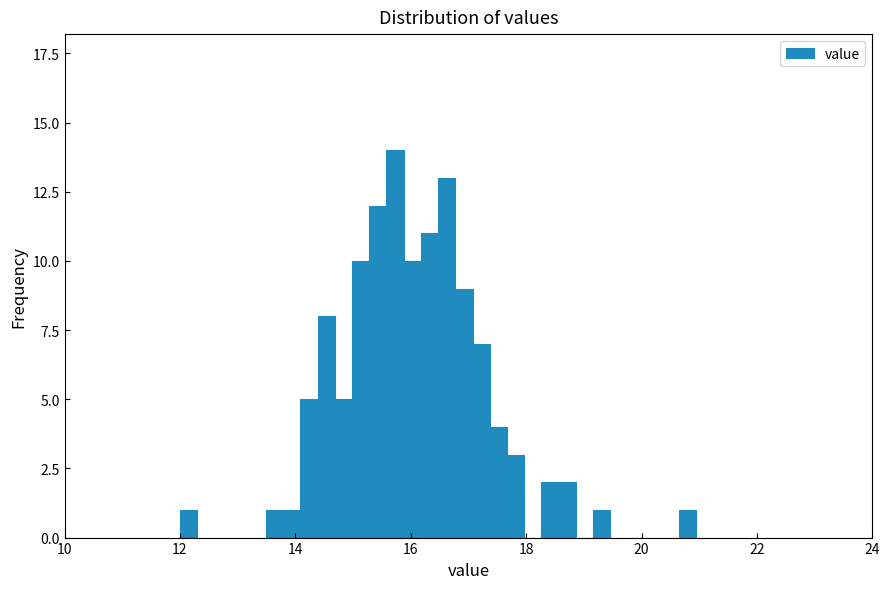

Read against the x-axis, roughly where is the centre of the tallest bar?

15.8